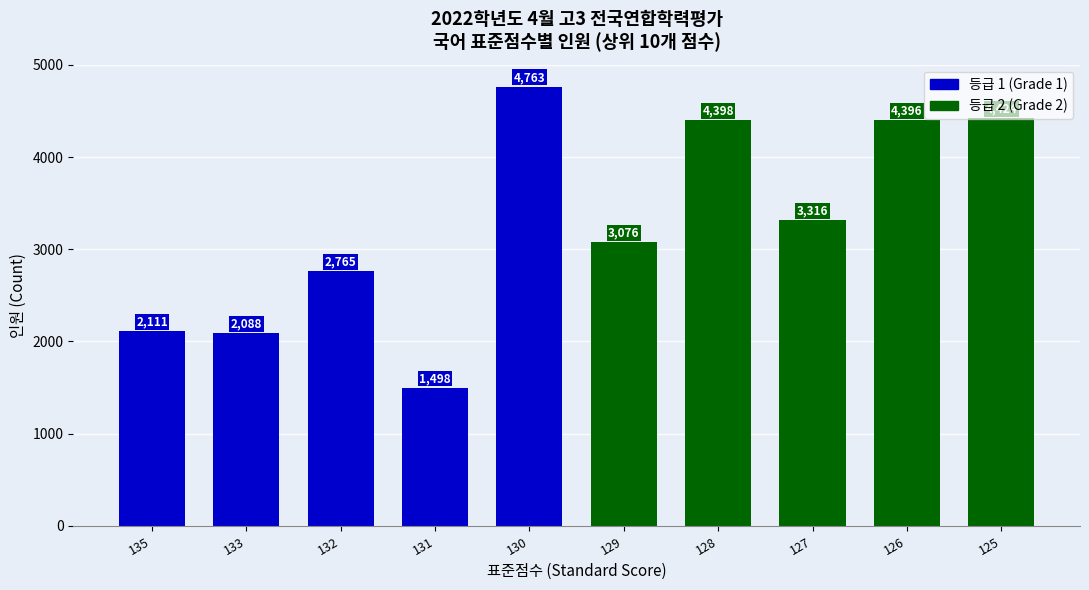

What is the difference between the second highest and minimum values?

2926